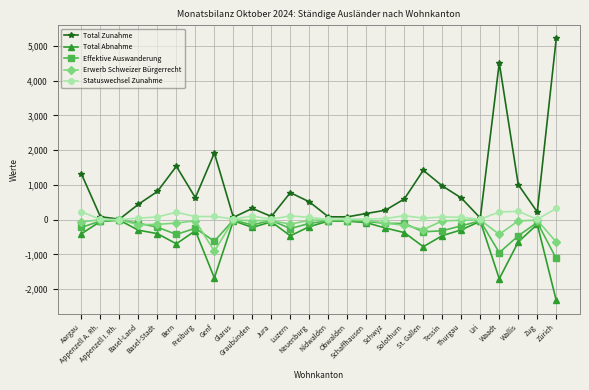

The Statuswechsel Zunahme series shows 15 at Schaffhausen. True or false?

True